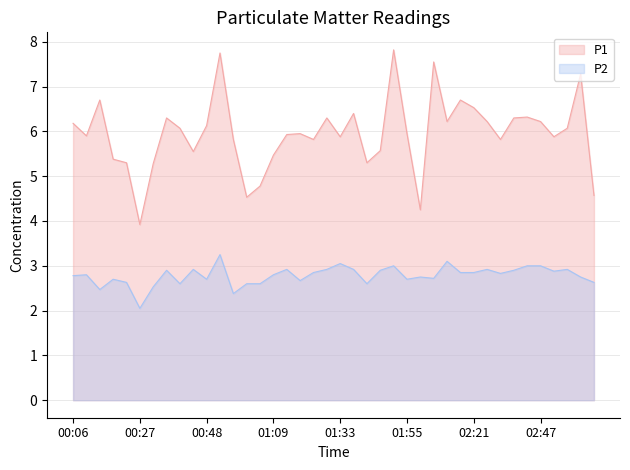

The value of P1 at 02:43 is 2.3. True or false?

False